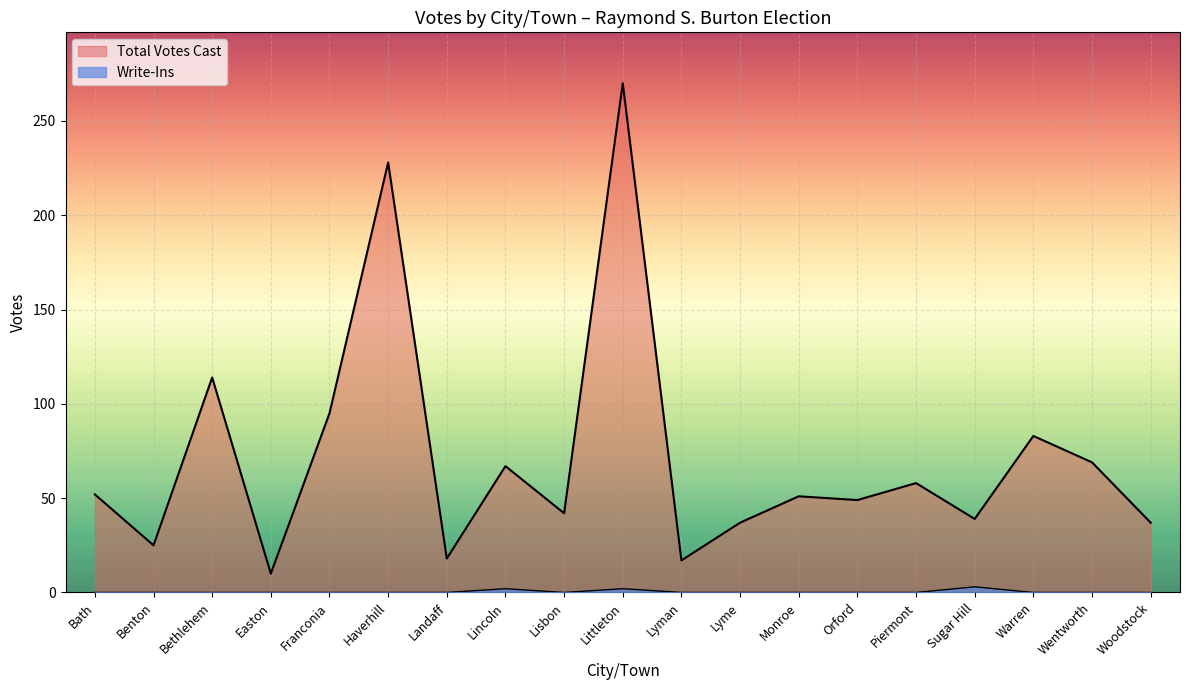

Is it true that Write-Ins equals 3 at Sugar Hill?

True